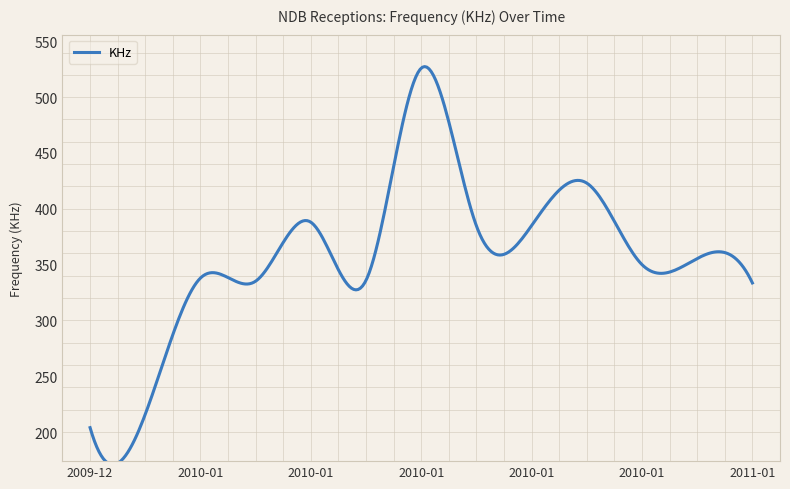

What is the difference between the maximum and minimum values?

356.5